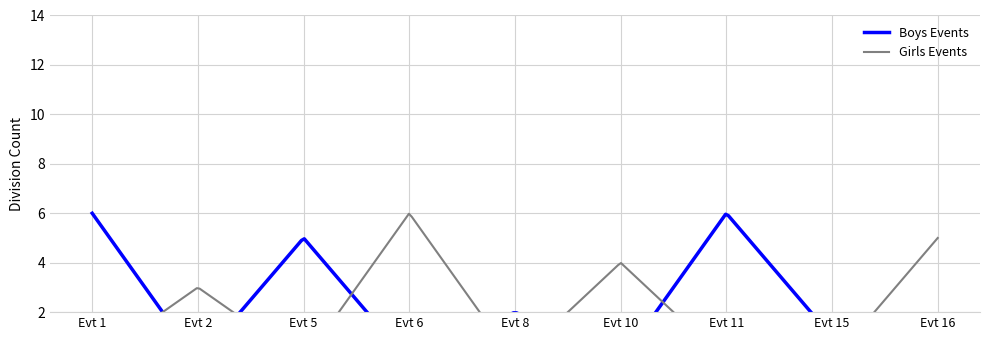

How many interior local valleys does the Girls Events series have?

2